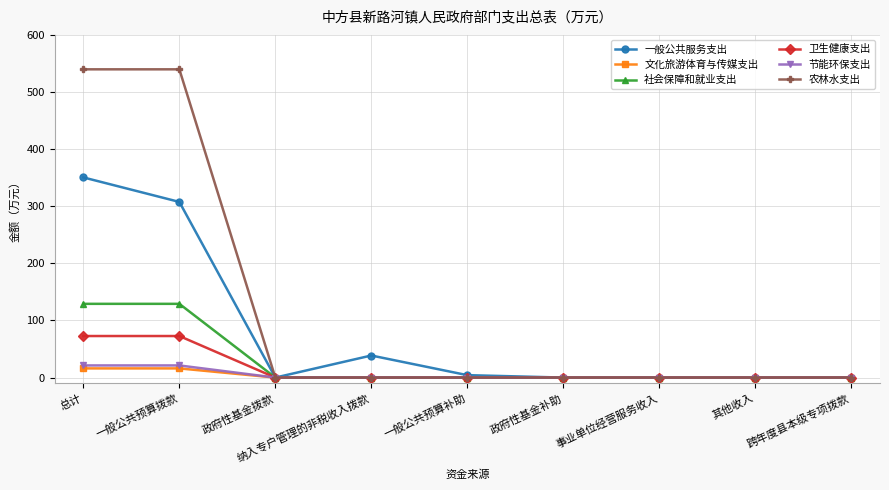

At how many categories does at least one series exceed 415?

2